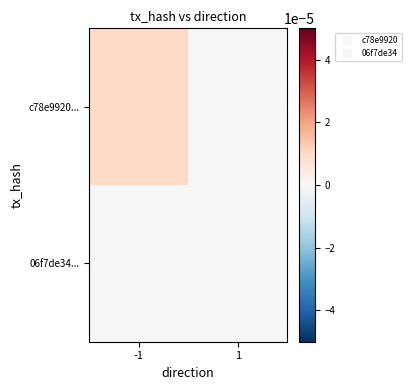

Which series has the largest range (max minus min)?

c78e9920...